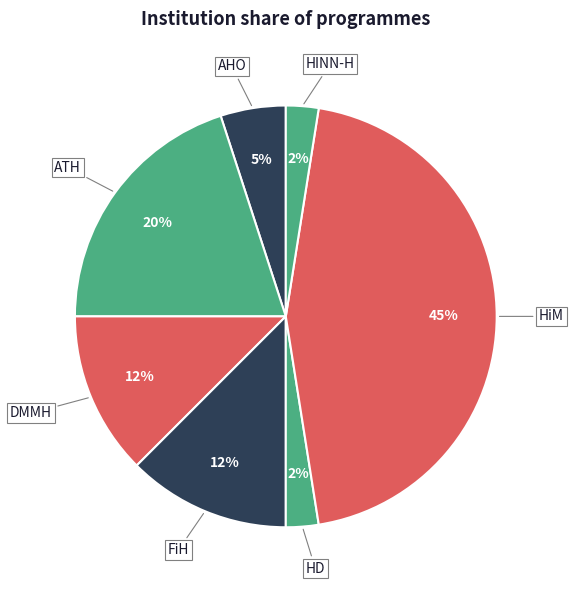

Count the number of slices in the pie.

7